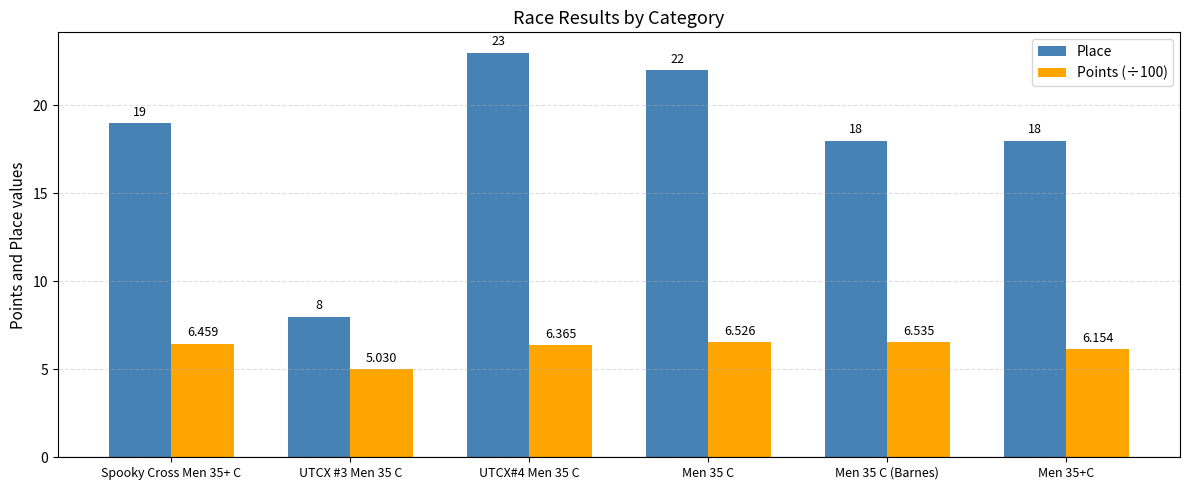

Between Spooky Cross Men 35+ C and Men 35+C, which series saw the biggest shift?

Place